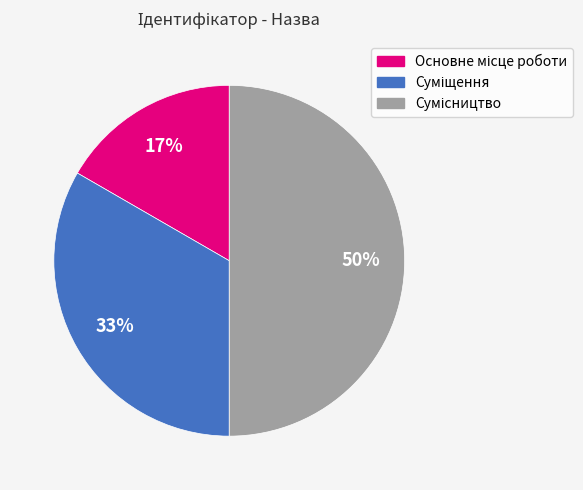

To the nearest percent, what is the difference between the largest and smallest slice percentages?

33%